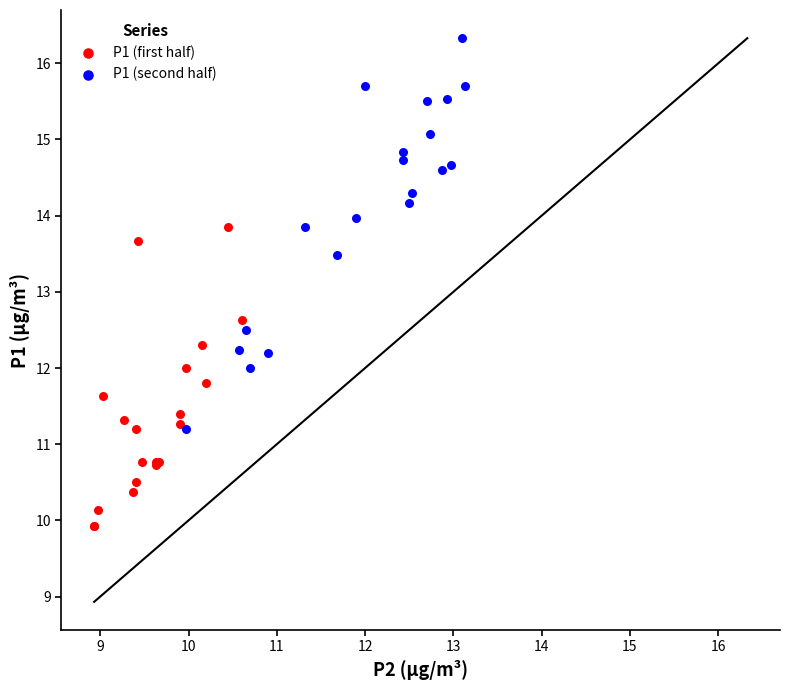

Which series contains the lowest Y value?

P1 (first half)